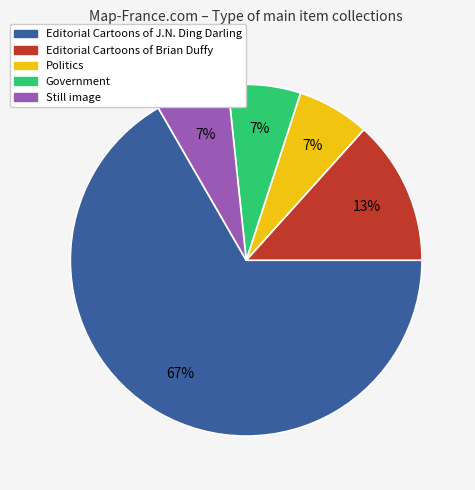

Approximately how many times larger is the value at Politics compared to Still image?

1.0